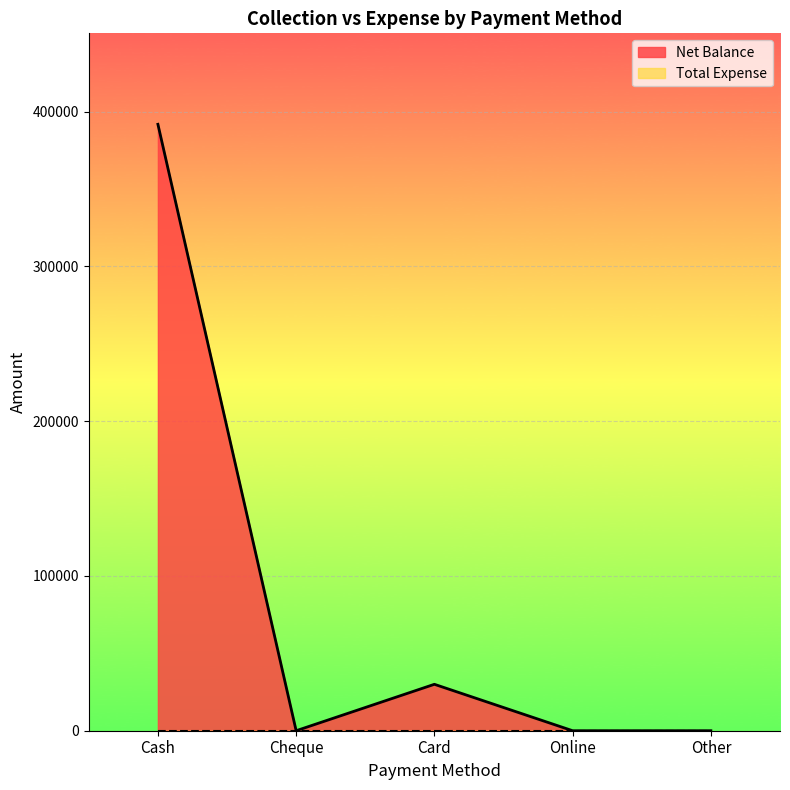

How many lines are shown in the chart?

2